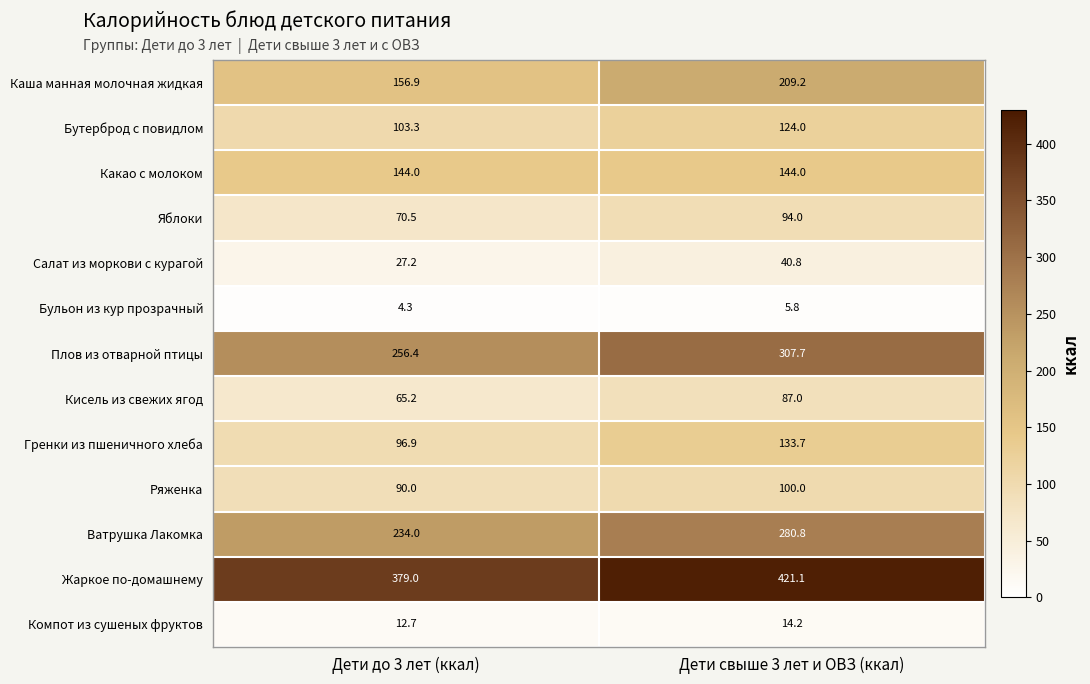

What is the difference between the Плов из отварной птицы values at Дети свыше 3 лет и ОВЗ (ккал) and Дети до 3 лет (ккал)?

51.3